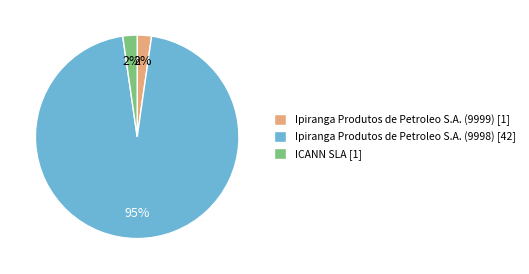

What is the majority slice?

Ipiranga Produtos de Petroleo S.A. (9998)